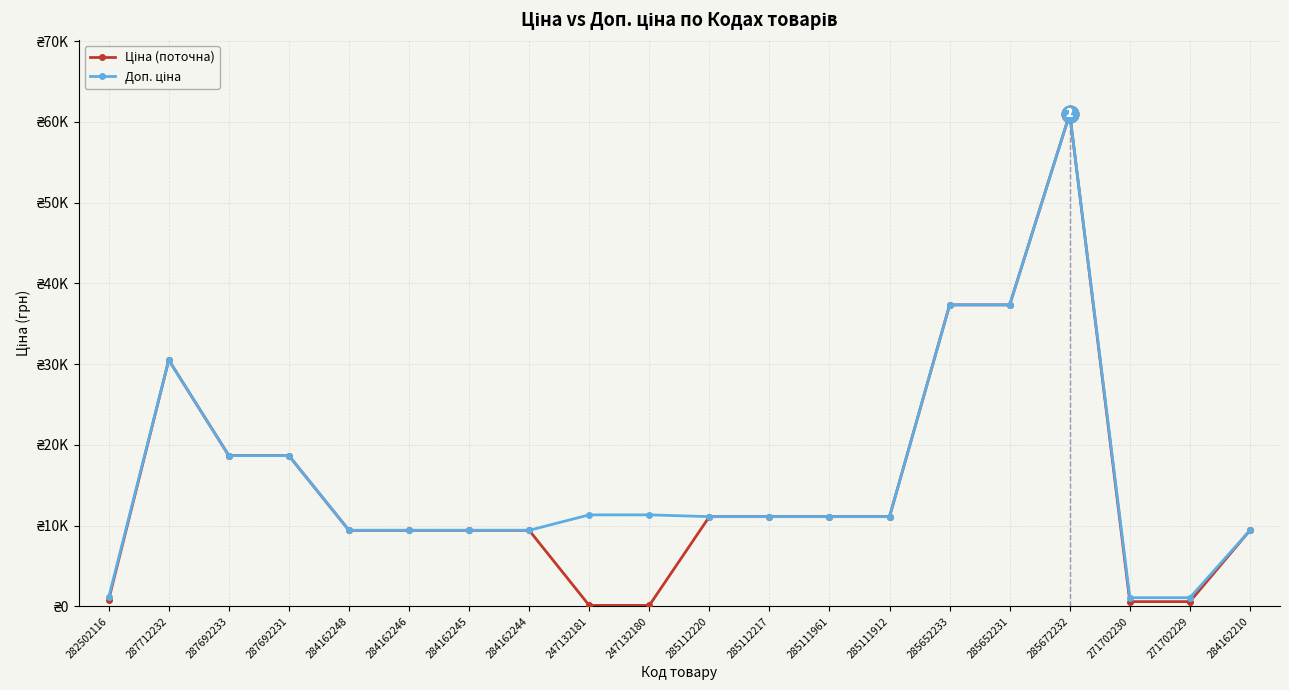

Where is the first local maximum for Ціна (поточна)?

287712232